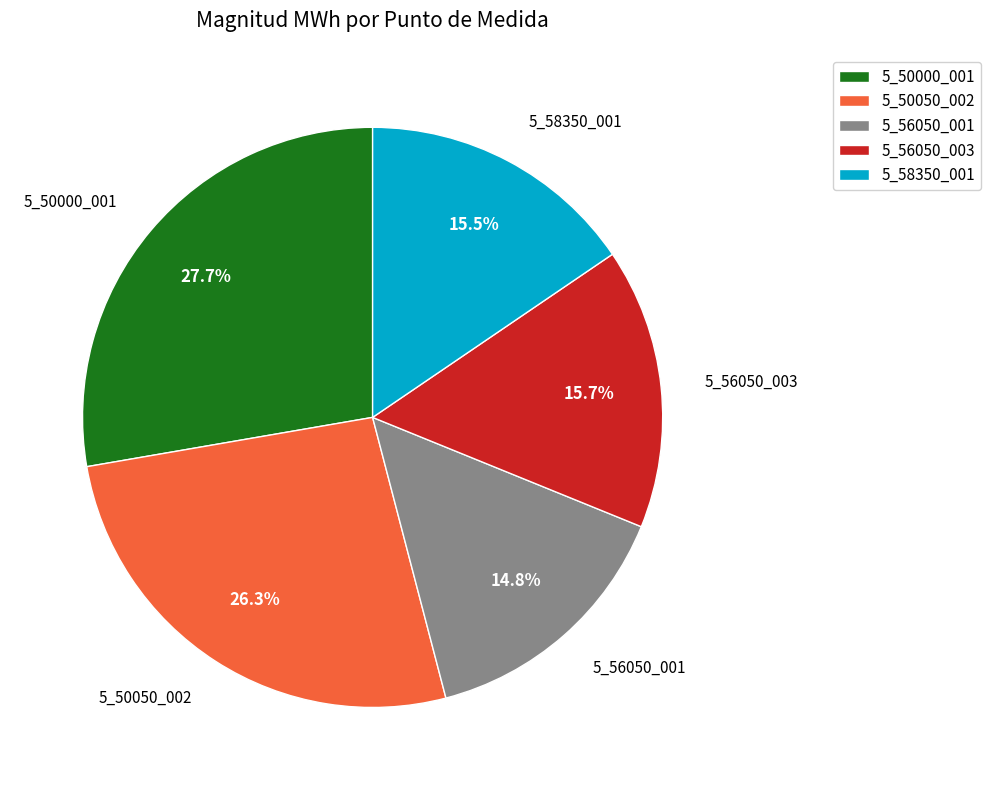

Approximately how many times larger is the value at 5_56050_001 compared to 5_50000_001?

0.5